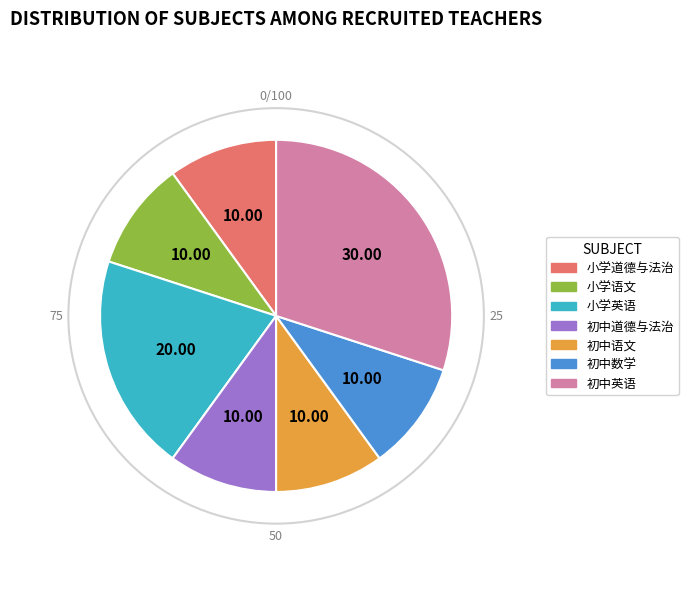

Does 初中语文 account for over 50% of the chart?

No